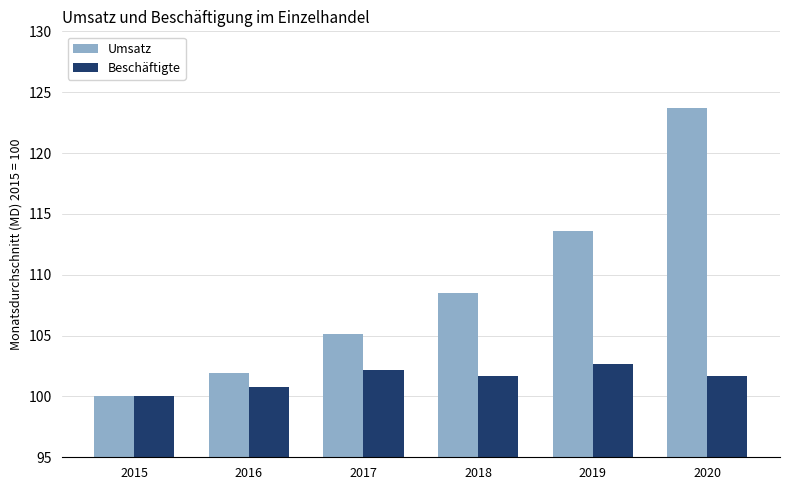

List the series in order of their peak value, lowest first.

Beschäftigte, Umsatz